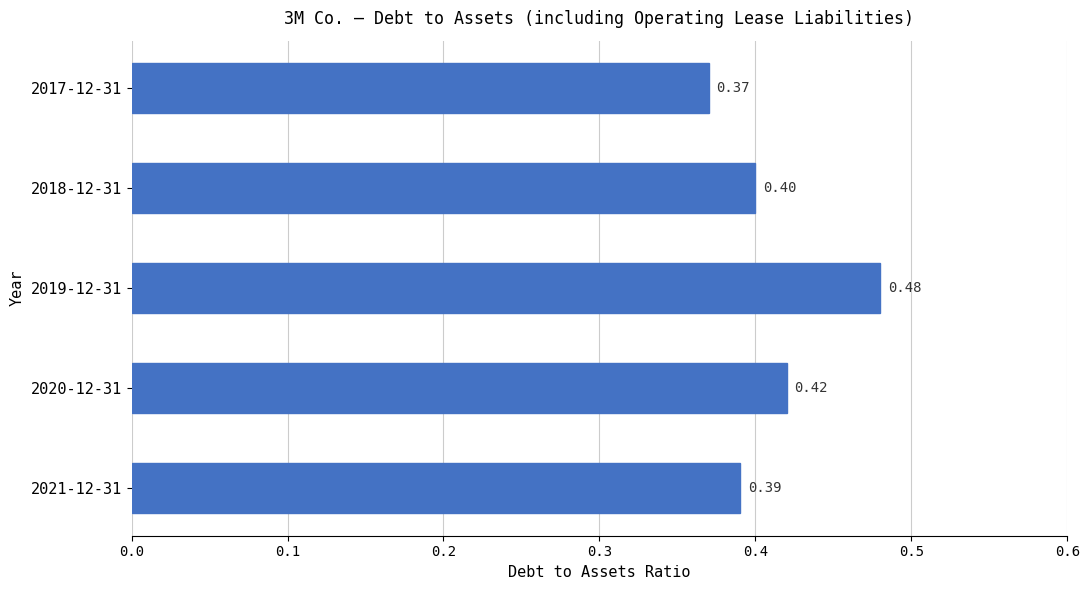

What is the change in value from 2020-12-31 to 2019-12-31?

+0.1